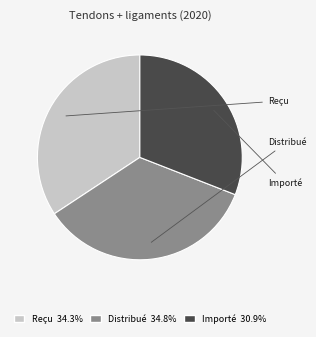

Does any single category account for the majority?

No